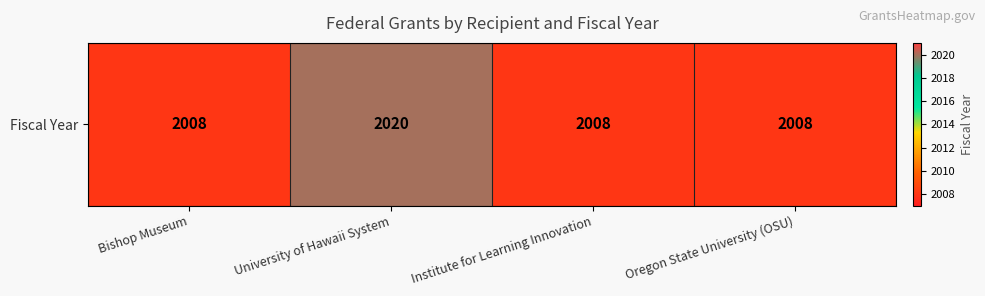

How many data points are above 2008?

1